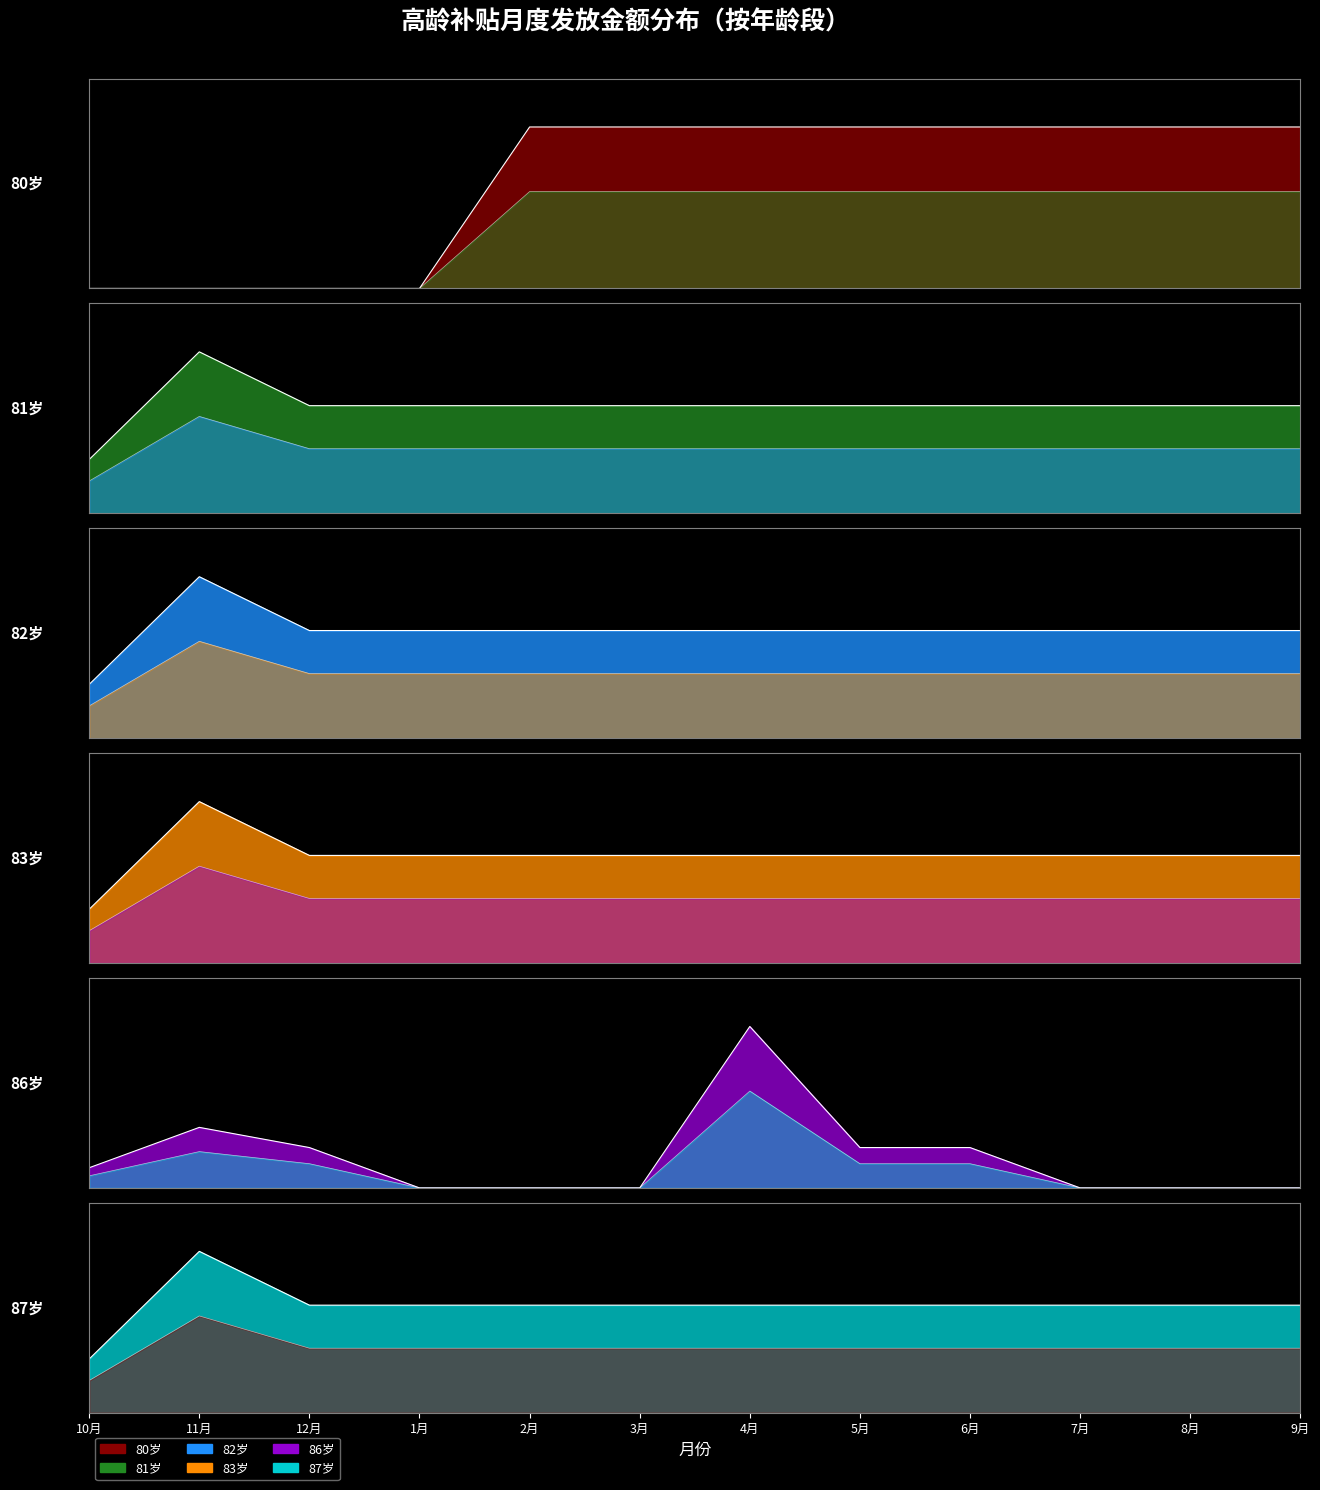

Reading right to left, list all the values displayed in this chart.

80岁: 100	100	100	100	100	100	100	100	0	0	0	0
81岁: 100	100	100	100	100	100	100	100	100	100	150	50
82岁: 60	60	60	60	60	60	60	60	60	60	90	30
83岁: 100	100	100	100	100	100	100	100	100	100	150	50
86岁: 0	0	0	100	100	400	0	0	0	100	150	50
87岁: 60	60	60	60	60	60	60	60	60	60	90	30